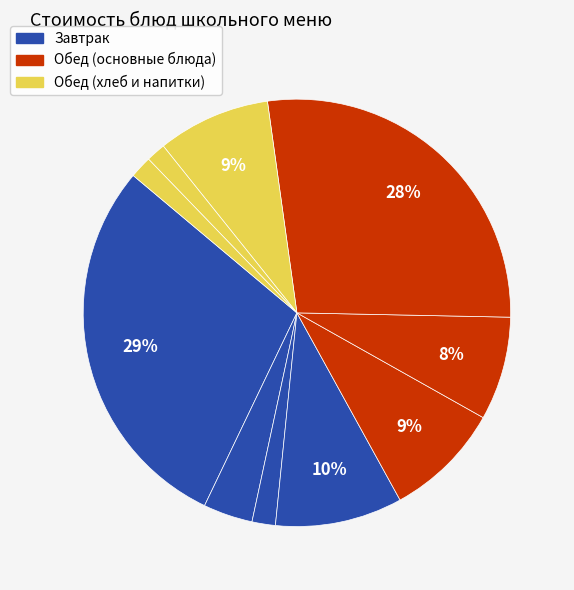

To the nearest percent, what is the difference between the largest and smallest slice percentages?

28%